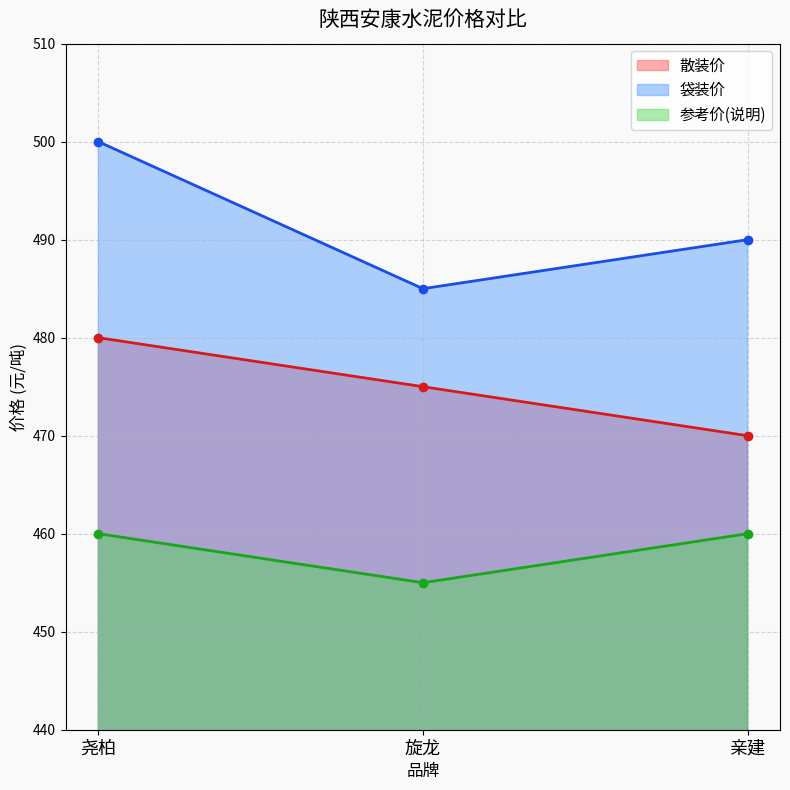

Reading left to right, extract all data points from this chart.

散装价: 480	475	470
袋装价: 500	485	490
参考价(说明): 460	455	460